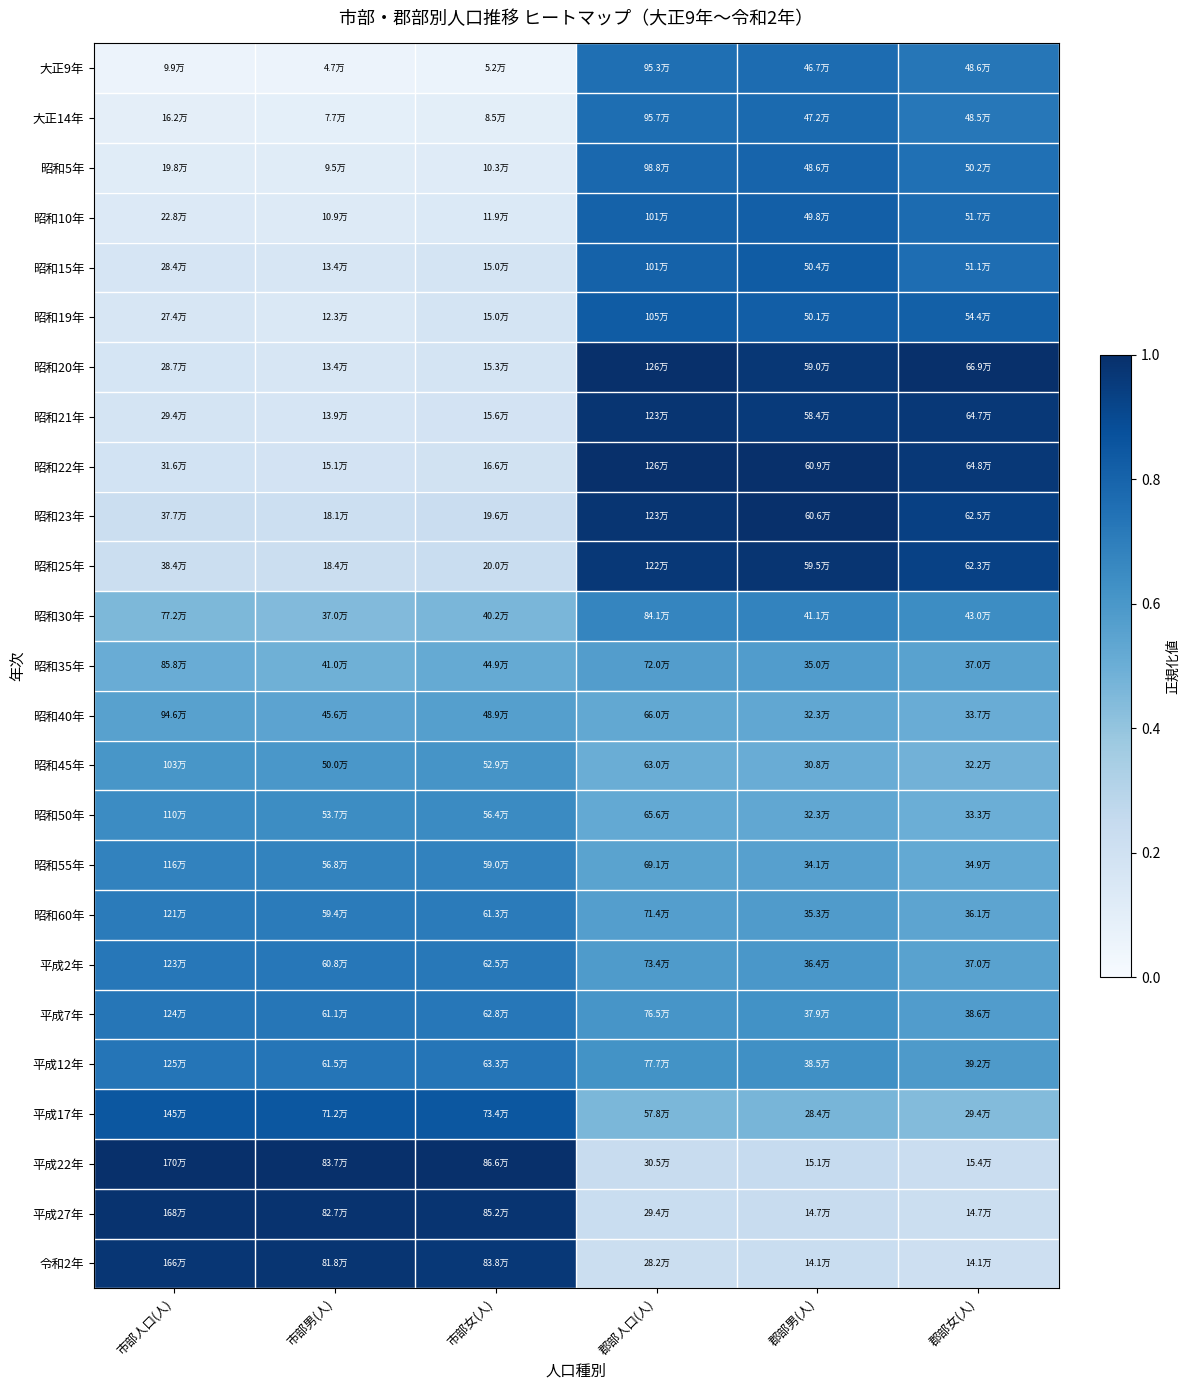

Rank the series by their maximum value, from highest to lowest.

昭和20年, 昭和22年, 平成22年, 昭和23年, 平成27年, 令和2年, 昭和25年, 昭和21年, 平成17年, 昭和19年, 昭和15年, 昭和10年, 昭和5年, 大正14年, 大正9年, 平成12年, 平成7年, 平成2年, 昭和60年, 昭和55年, 昭和30年, 昭和50年, 昭和45年, 昭和35年, 昭和40年